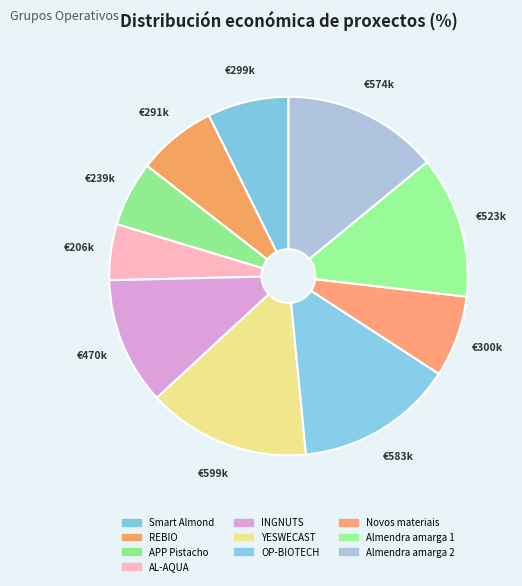

To the nearest percent, what portion does YESWECAST represent?

15%